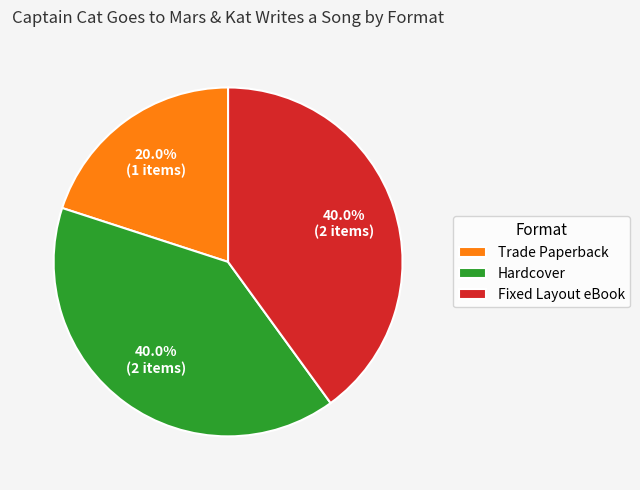

Approximately how many times larger is the value at Trade Paperback compared to Fixed Layout eBook?

0.5